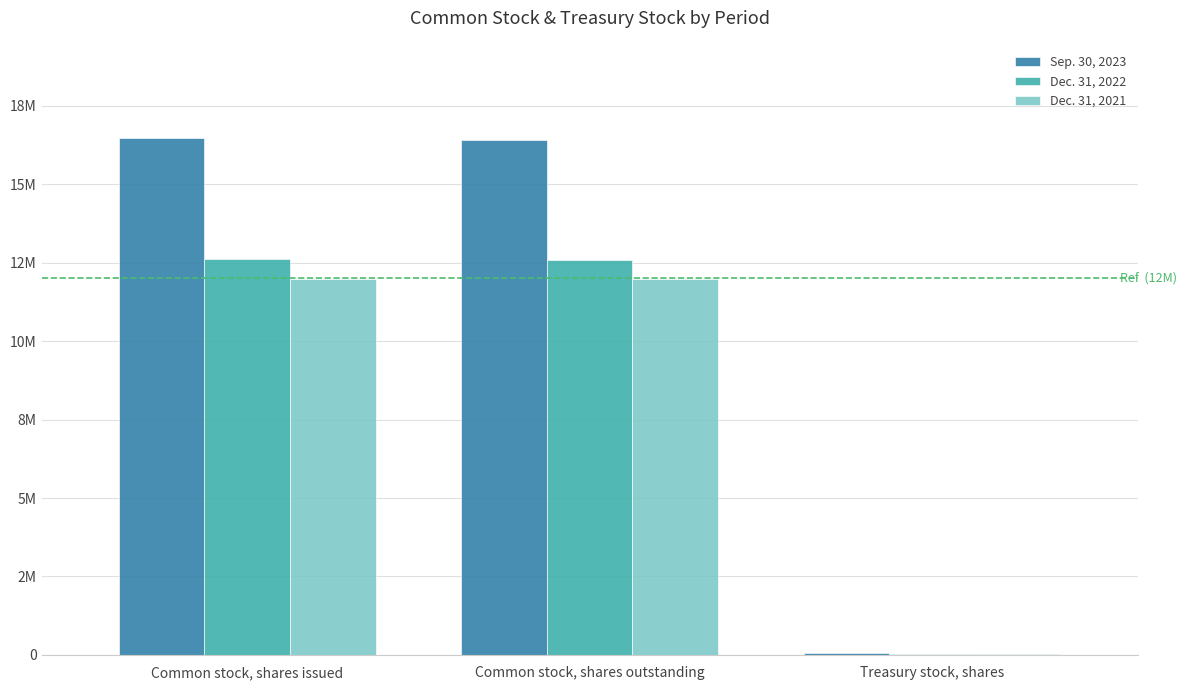

Which series has the widest spread of values?

Sep. 30, 2023